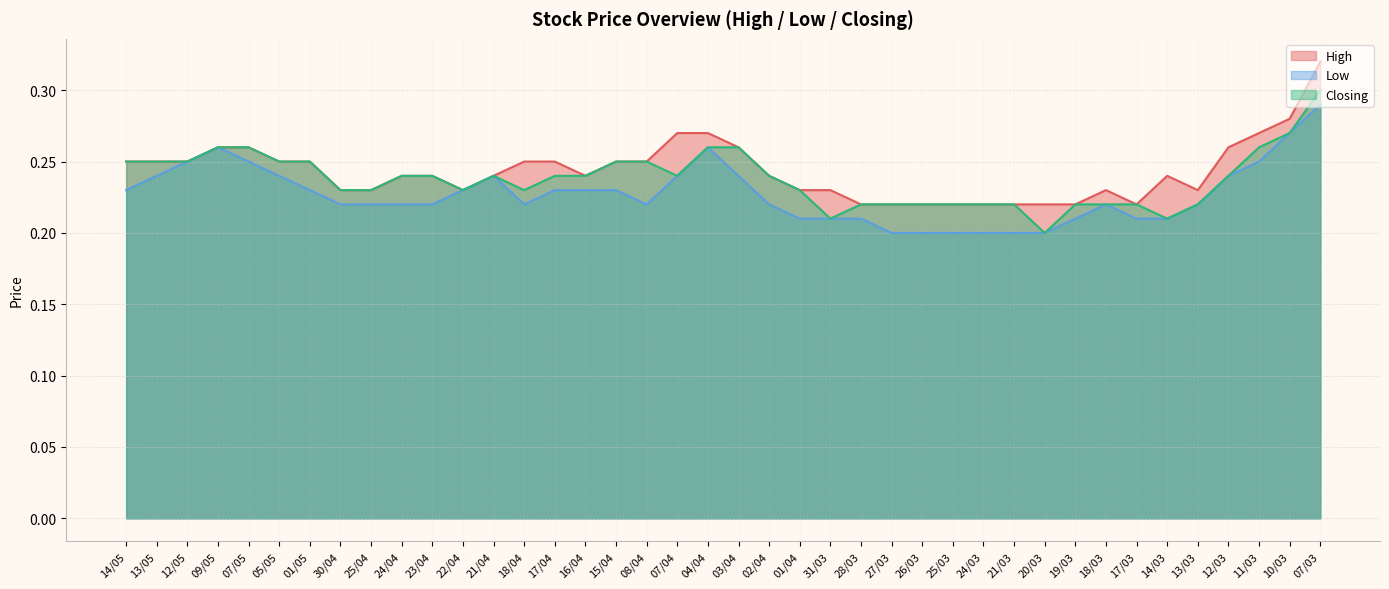

Count the number of categories in the chart.

40